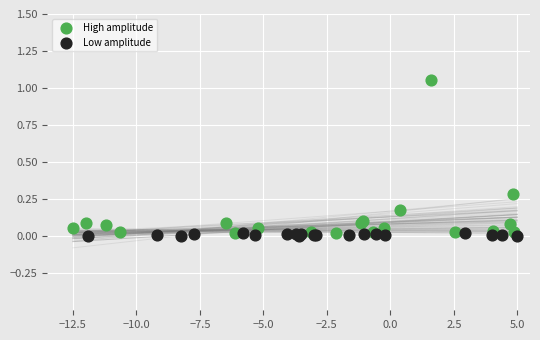

Which series reaches the maximum Y coordinate?

High amplitude